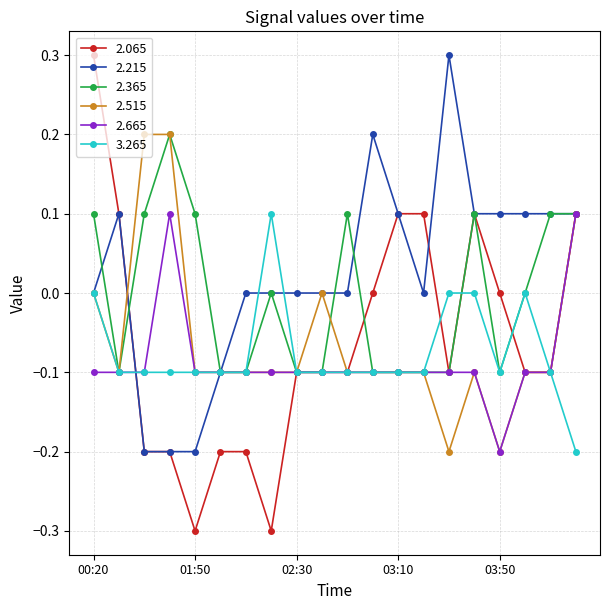

Which series has the largest total across all categories?

2.215